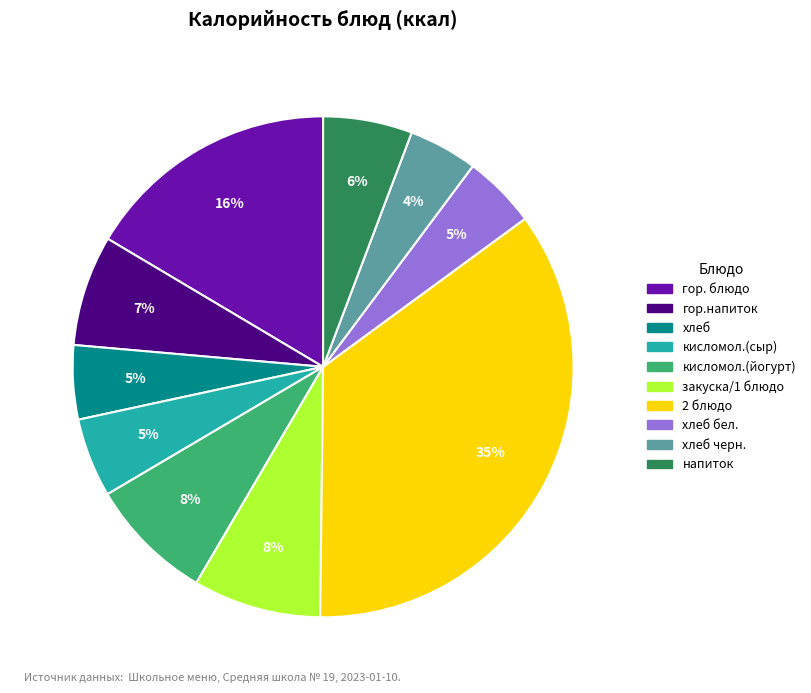

Is there a majority slice in this chart?

No